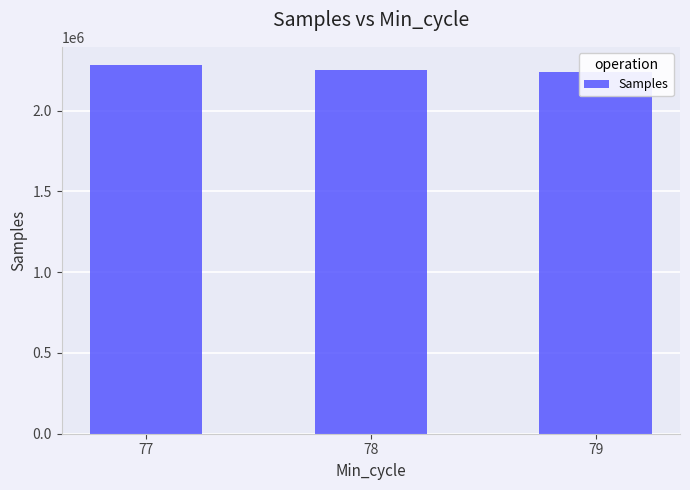

Where is the data nearest to the value 2258942?

78